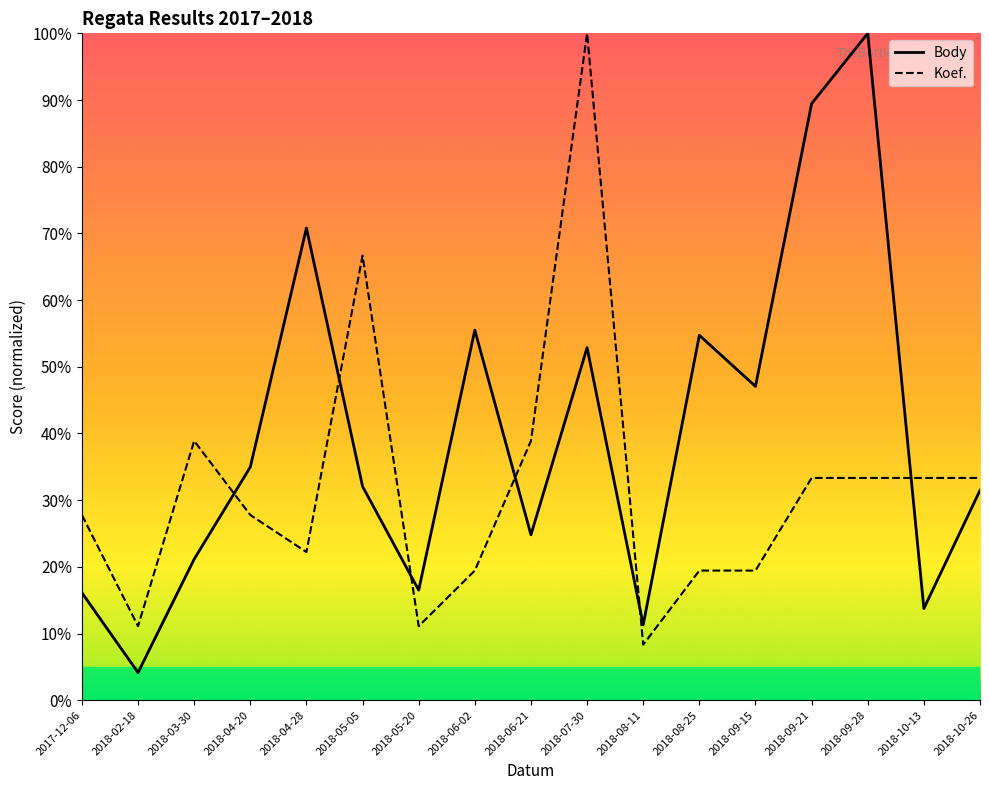

How many values in the Body series exceed 32?

9